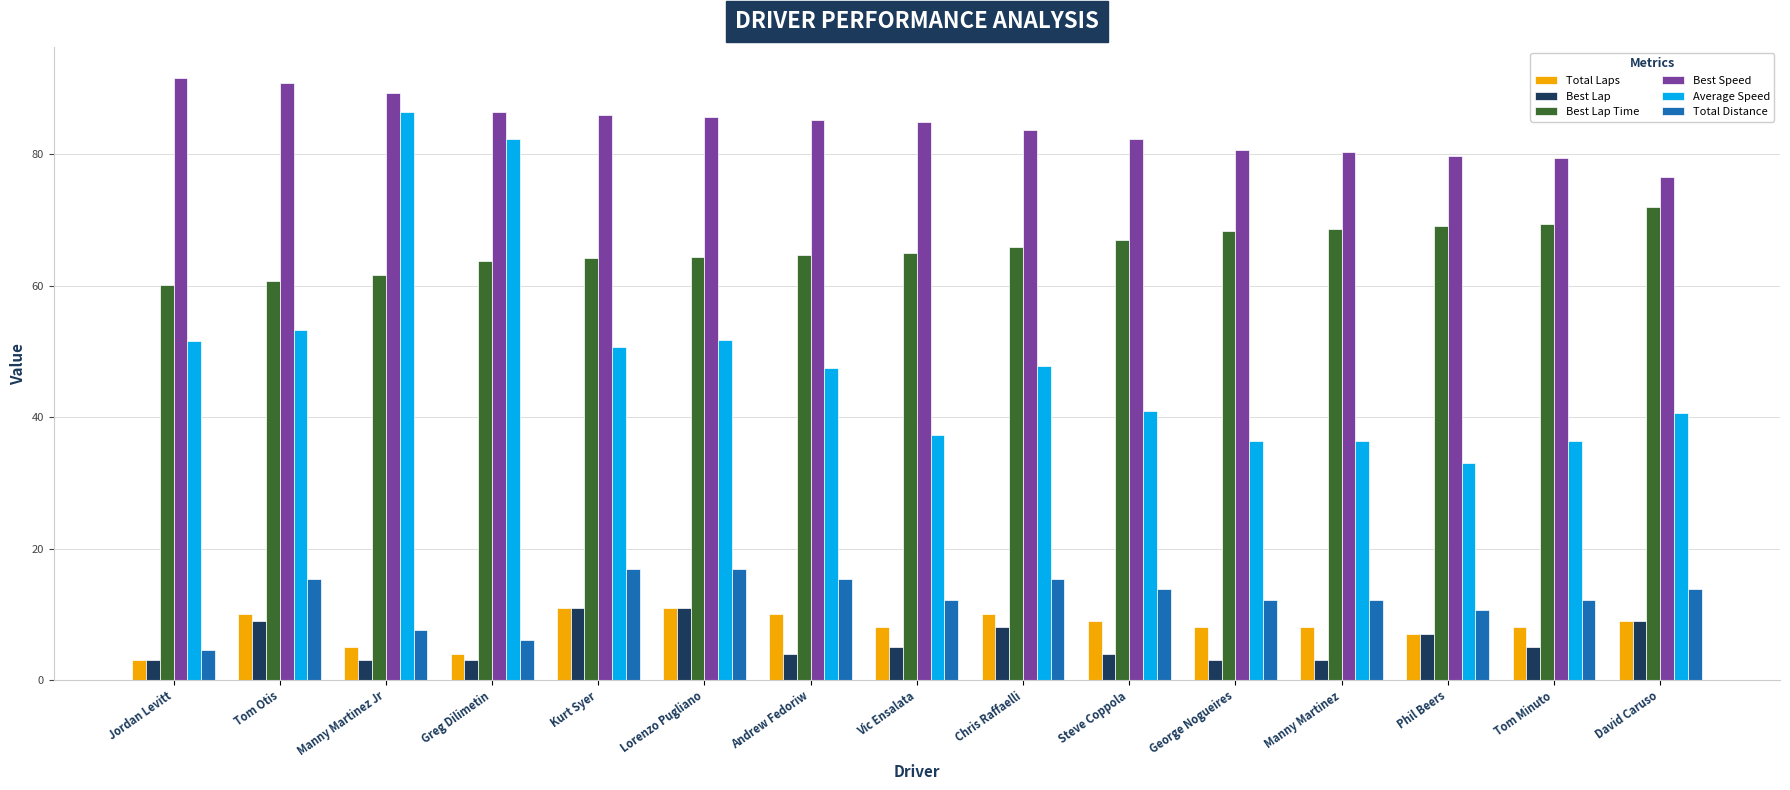

What is the total value across all series at Steve Coppola?

216.9